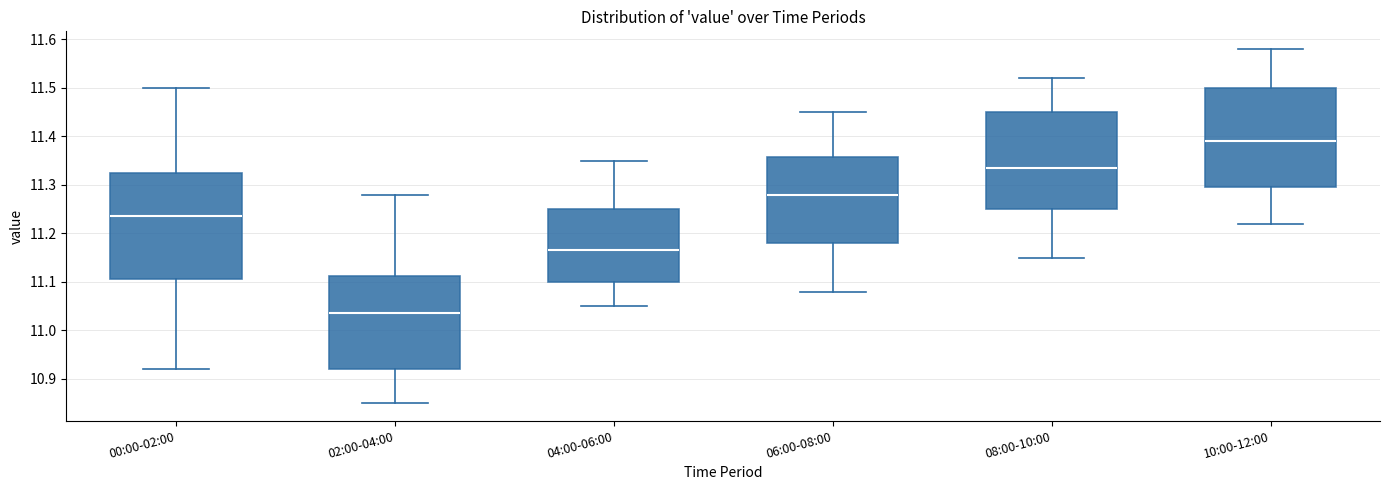

Reading left to right, read every box against the y-axis: the position of its median line, the range the box covers, and the ends of its whiskers. The values are not printed on the chart, so give them approximately, as read against the axis.

00:00-02:00: median 11.24, box 11.11 to 11.33, whiskers 10.92 to 11.50
02:00-04:00: median 11.04, box 10.92 to 11.11, whiskers 10.85 to 11.28
04:00-06:00: median 11.17, box 11.10 to 11.25, whiskers 11.05 to 11.35
06:00-08:00: median 11.28, box 11.18 to 11.36, whiskers 11.08 to 11.45
08:00-10:00: median 11.34, box 11.25 to 11.45, whiskers 11.15 to 11.52
10:00-12:00: median 11.39, box 11.30 to 11.50, whiskers 11.22 to 11.58